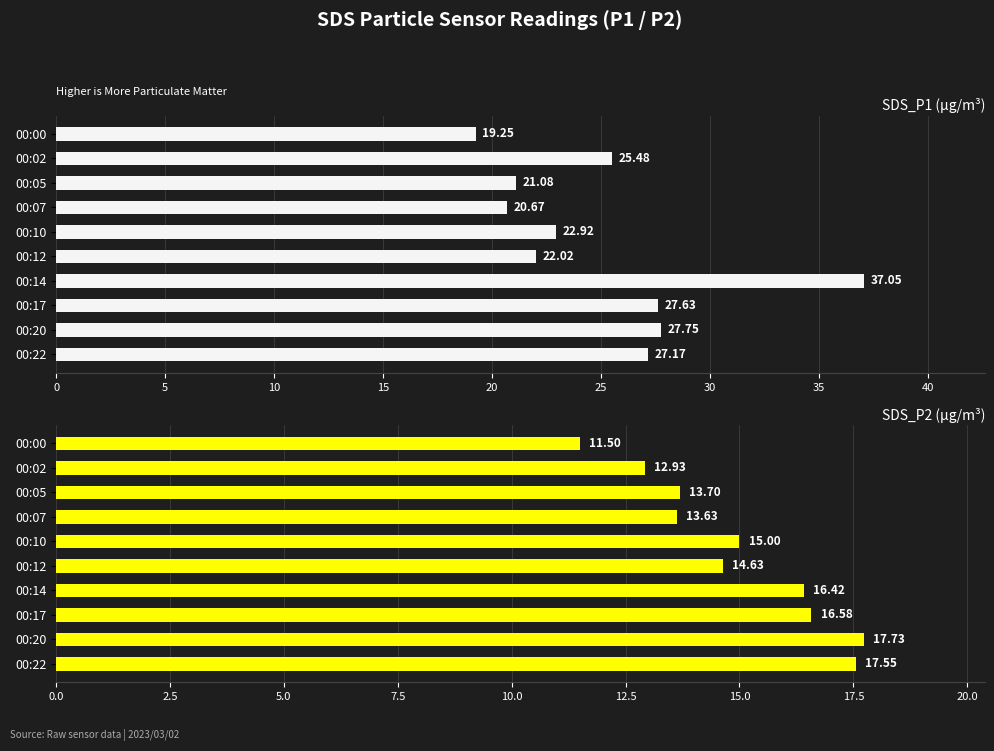

How many values in the SDS_P2 series exceed 15?

4